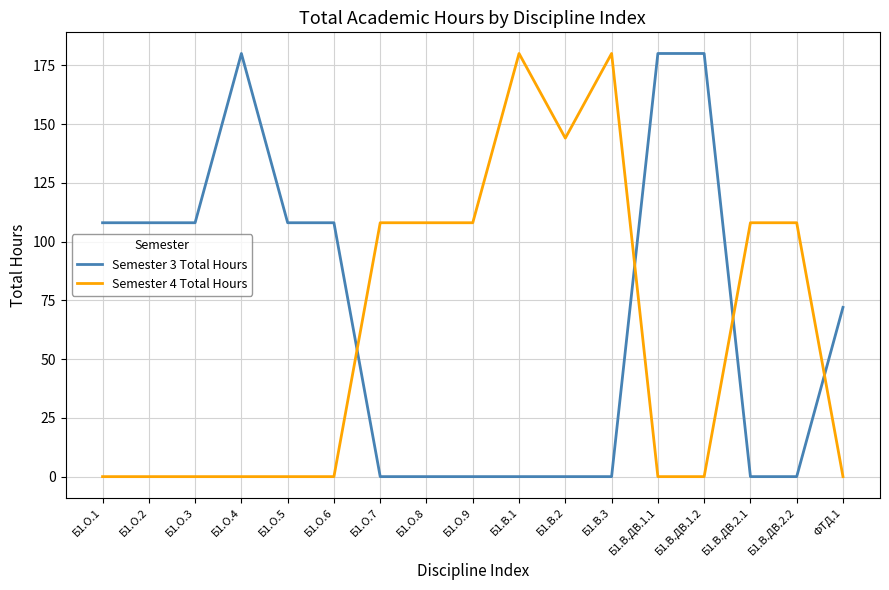

What position from the left is Б1.О.9?

9